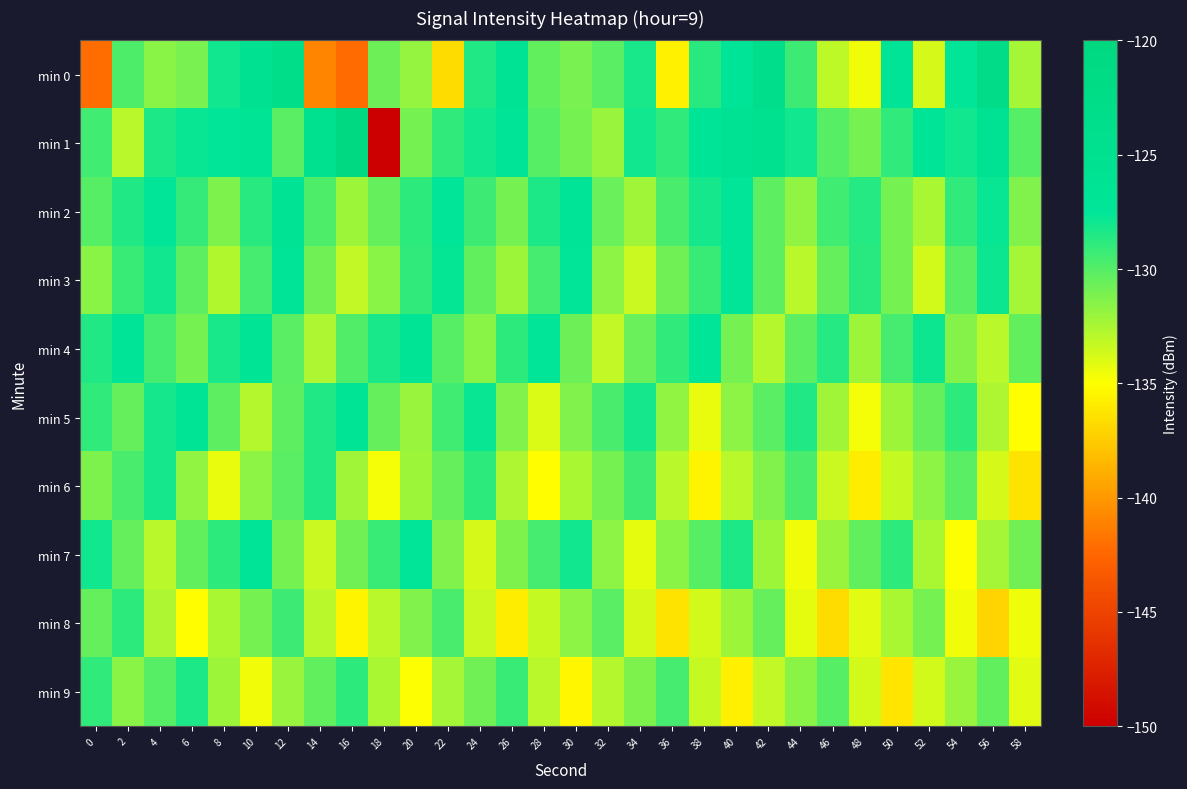

Between 10 and 52, which series saw the biggest shift?

min 0